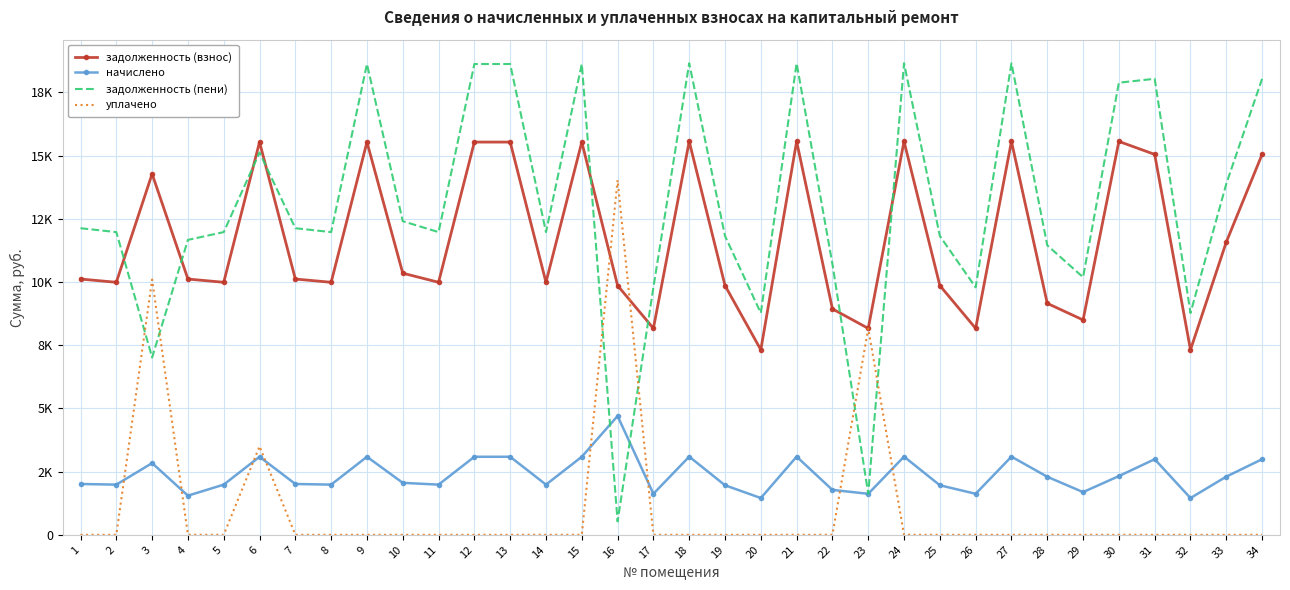

At which label does задолженность (пени) reach its peak?

18